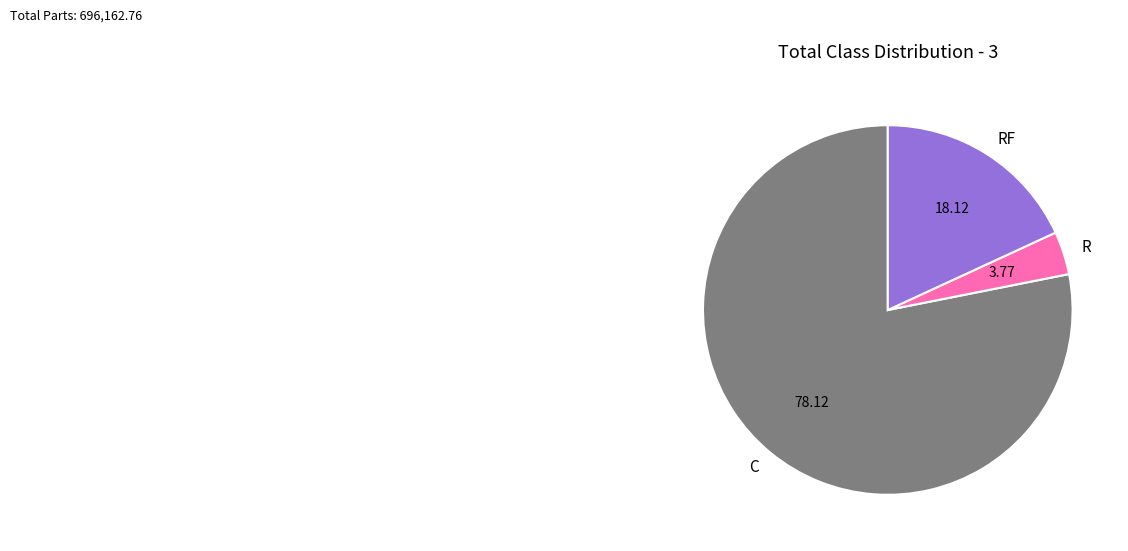

How many slices are in this pie chart?

3